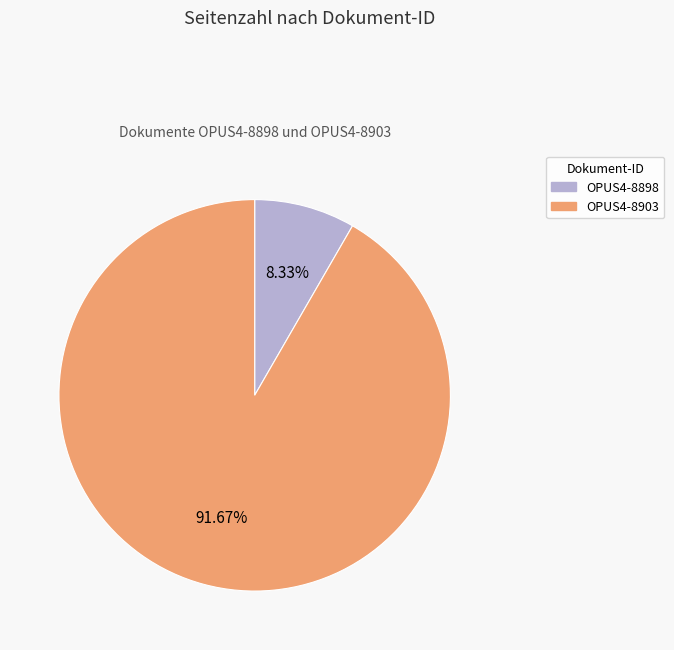

Which category has the smallest portion of the pie?

OPUS4-8898